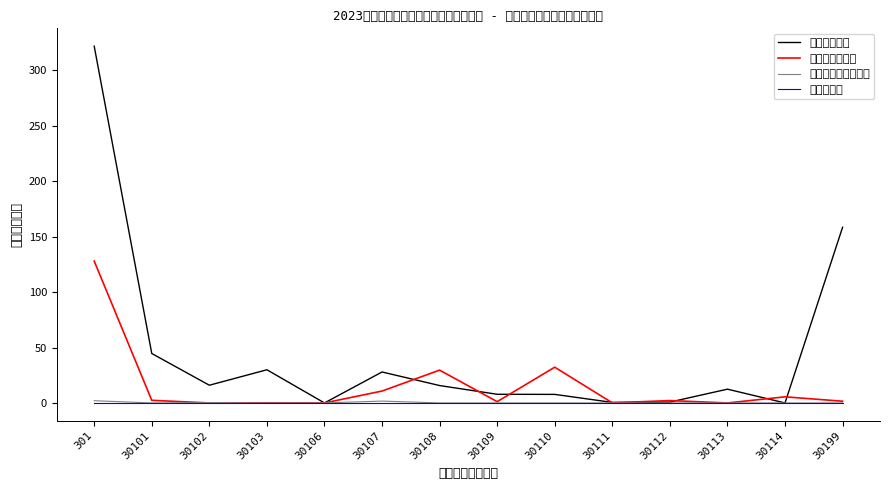

Rank the series by their maximum value, from lowest to highest.

资本性支出, 对个人和家庭的补助, 商品和服务支出, 工资福利支出